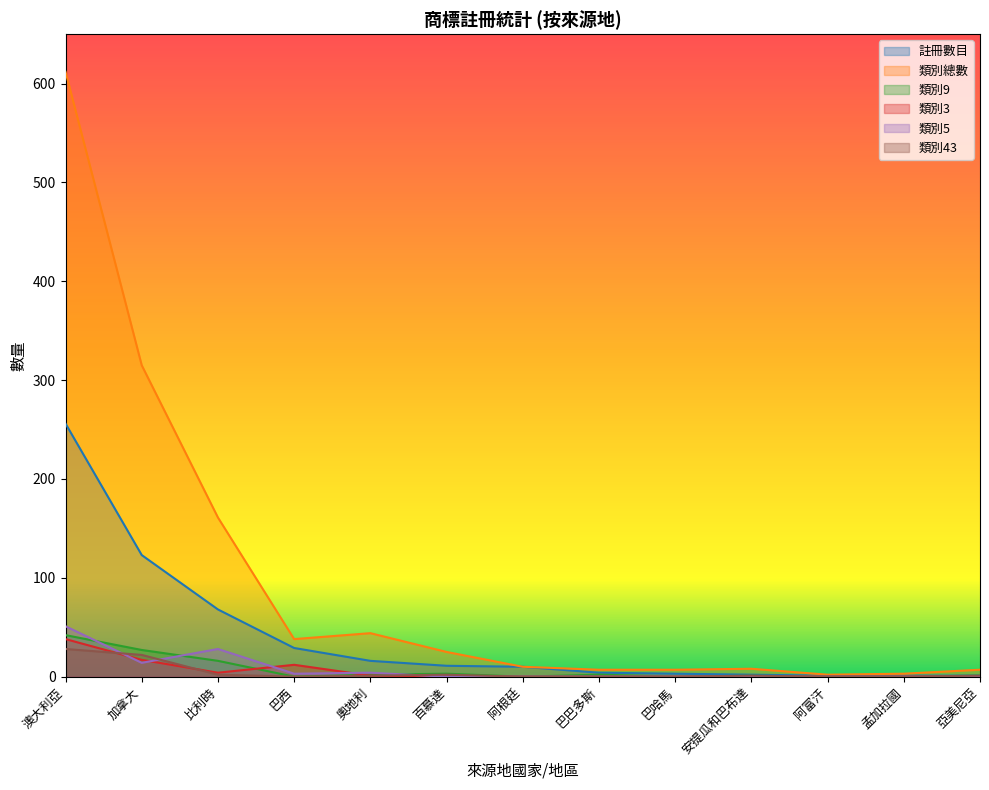

How many data points in 類別總數 are less than 10?

6